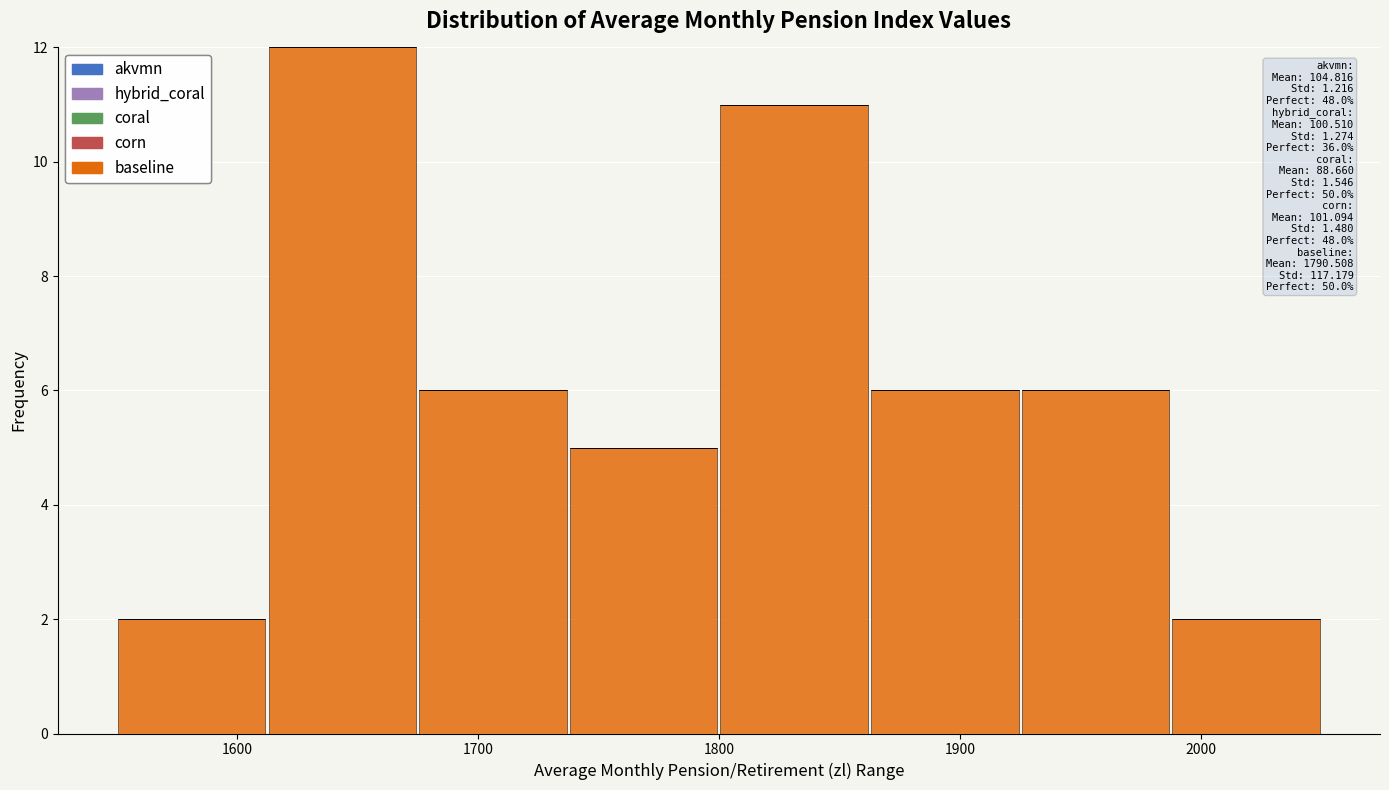

Over which range of the x-axis is the bar tallest?

1610 to 1680